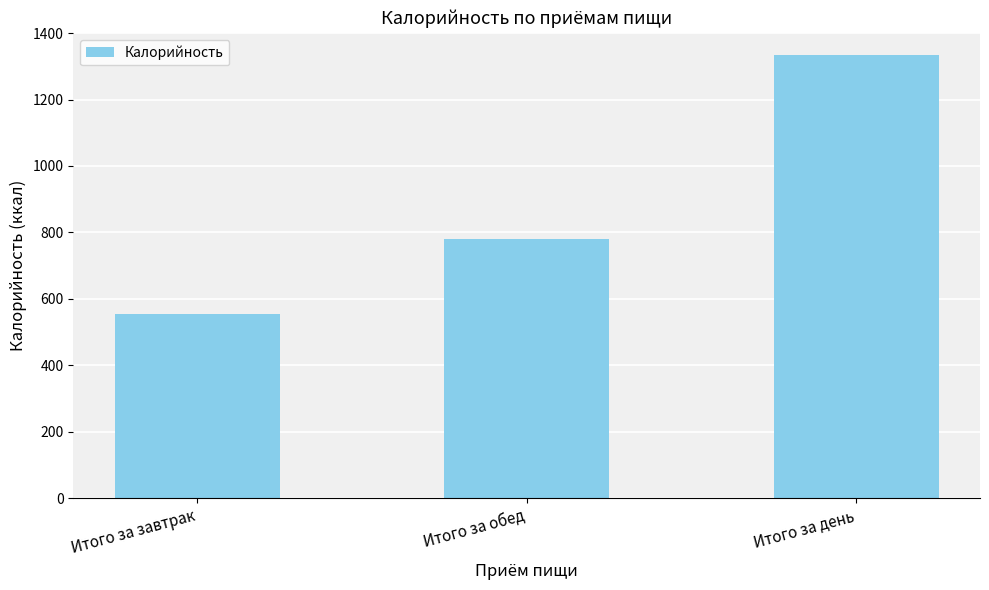

The value at Итого за завтрак is 372. True or false?

False